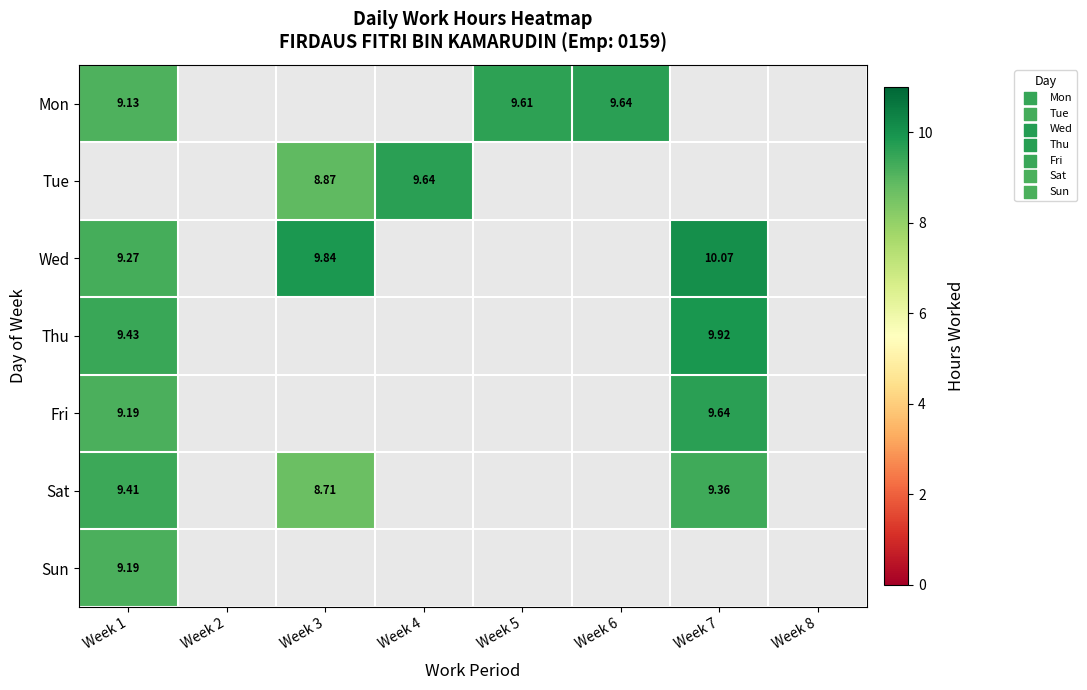

How many positive values does the Fri series have?

2